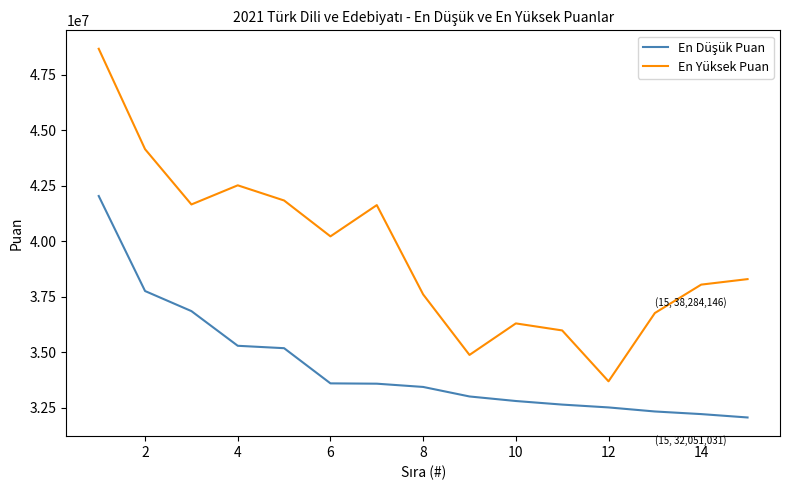

Which series has the largest range (max minus min)?

En Yüksek Puan